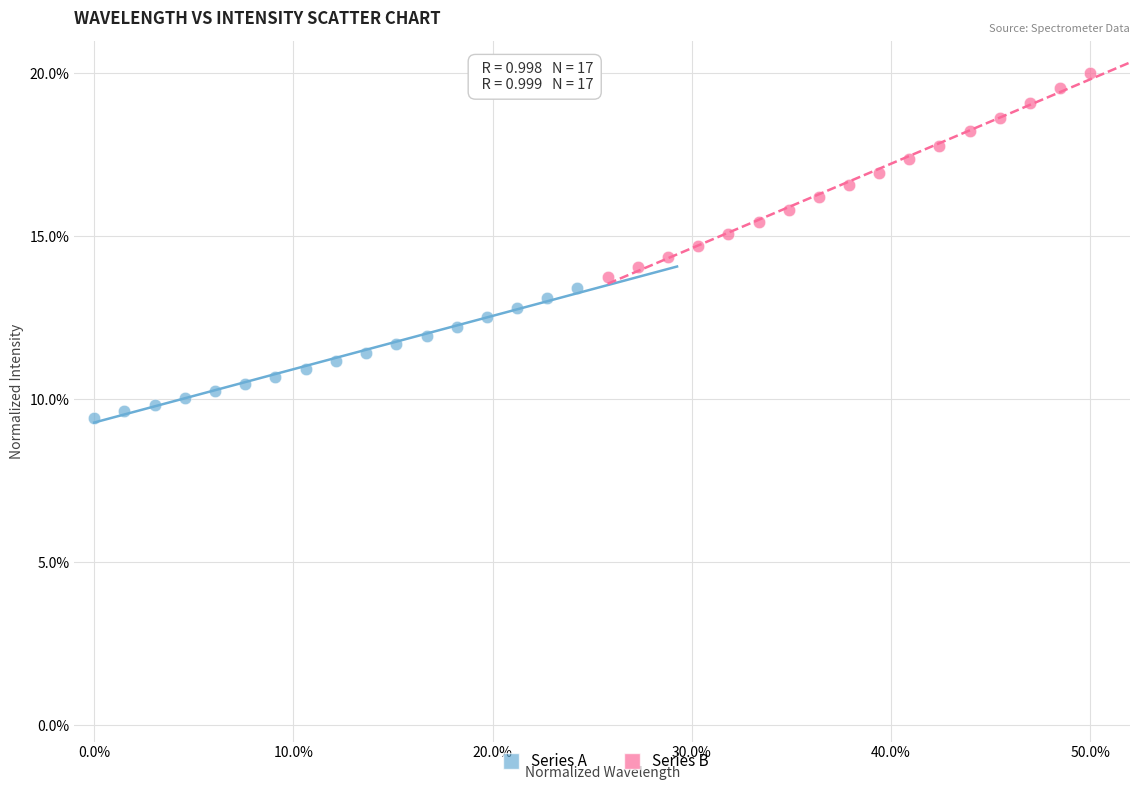

Which series contains the lowest Y value?

Series A